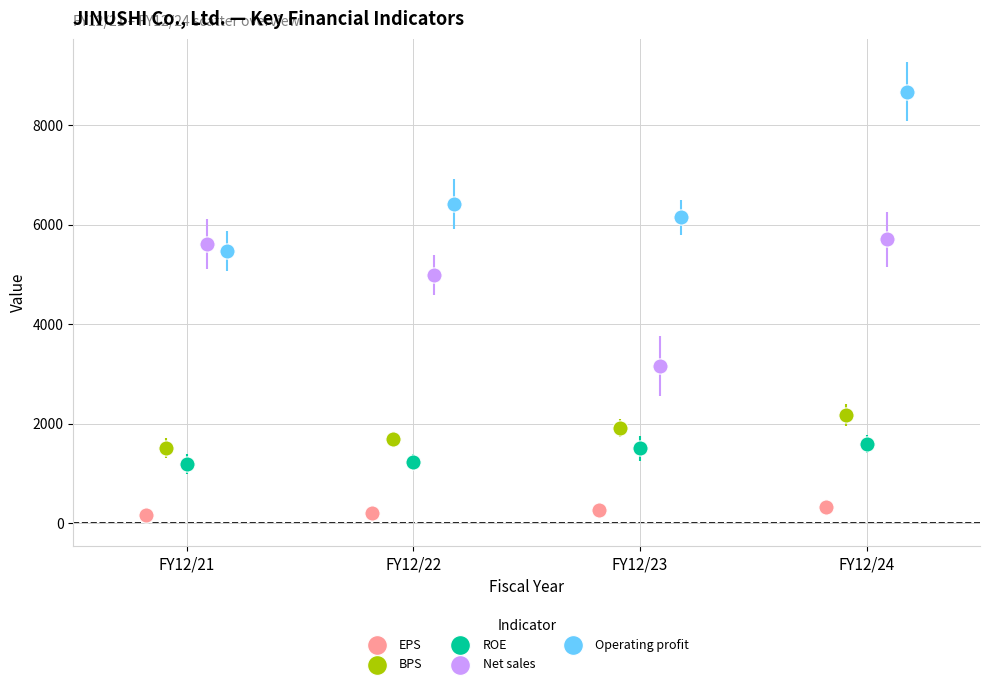

Which series contains the lowest Y value?

EPS